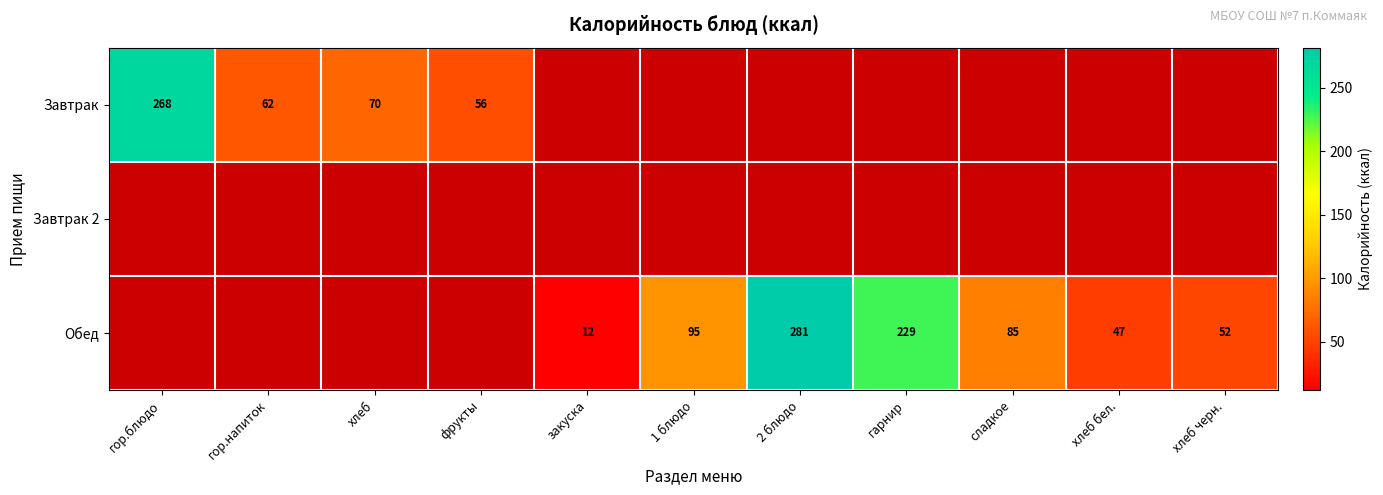

True or false: Обед has a value of 150 at 1 блюдо.

False